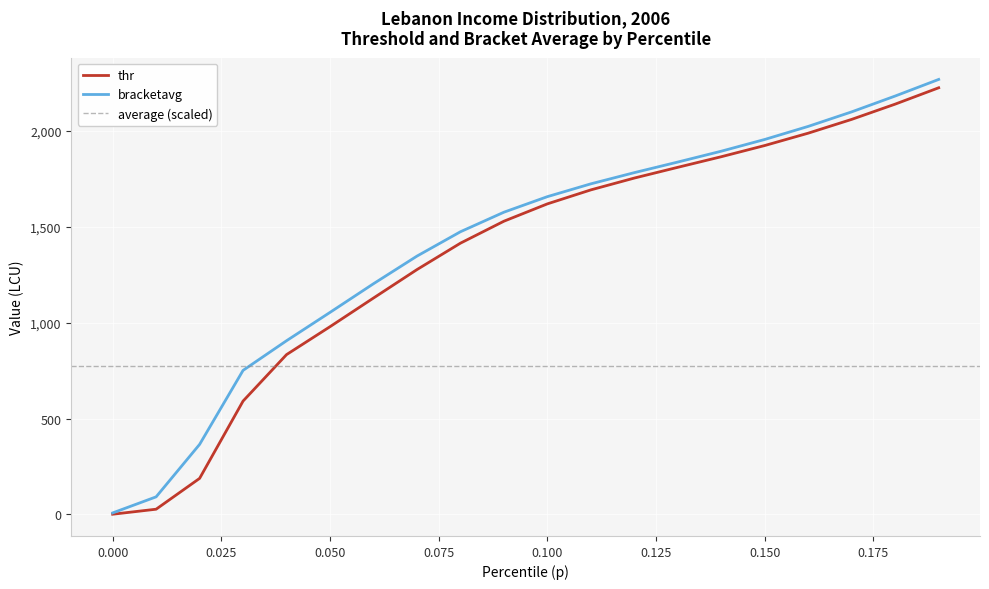

What is the difference between the maximum and minimum values in the thr series?

2222.1